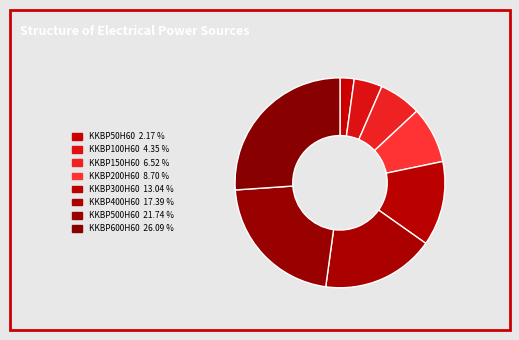

What is the largest slice in the pie chart?

KKBP600H60